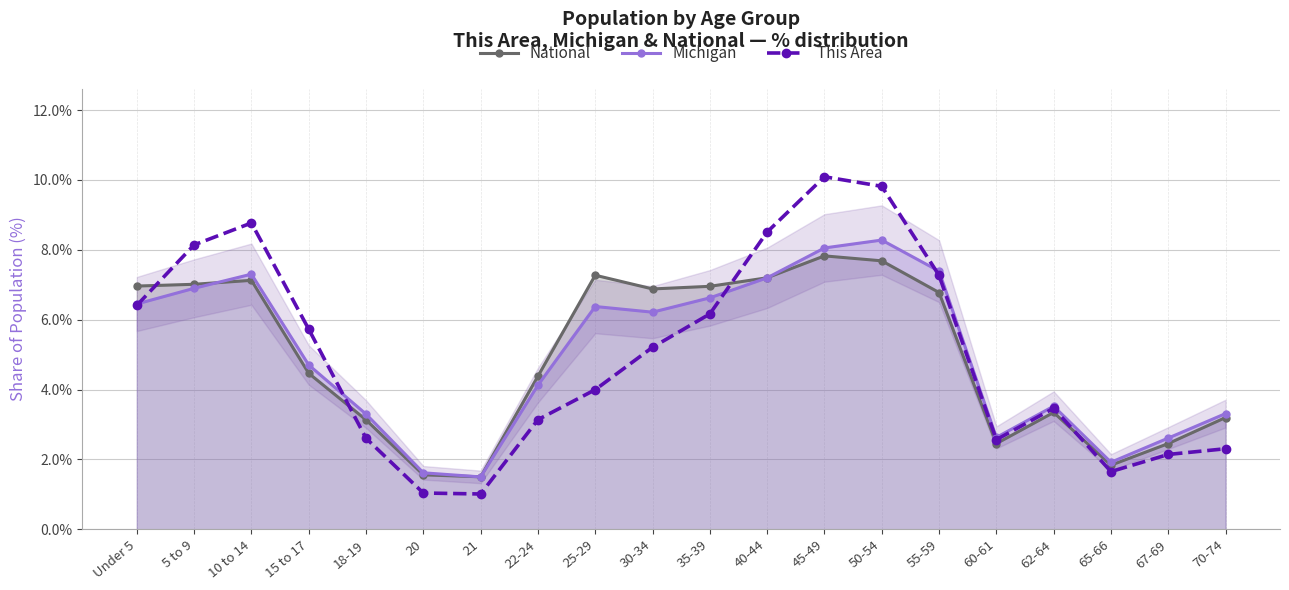

What is the total value across all series at 50-54?

25.8